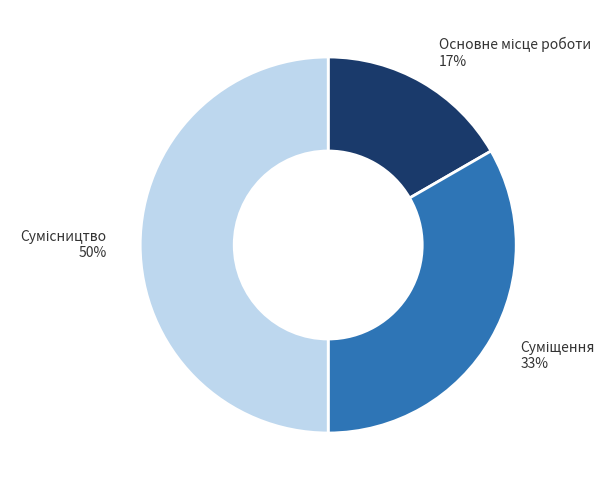

To the nearest percent, what is the difference between the largest and smallest slice percentages?

33%